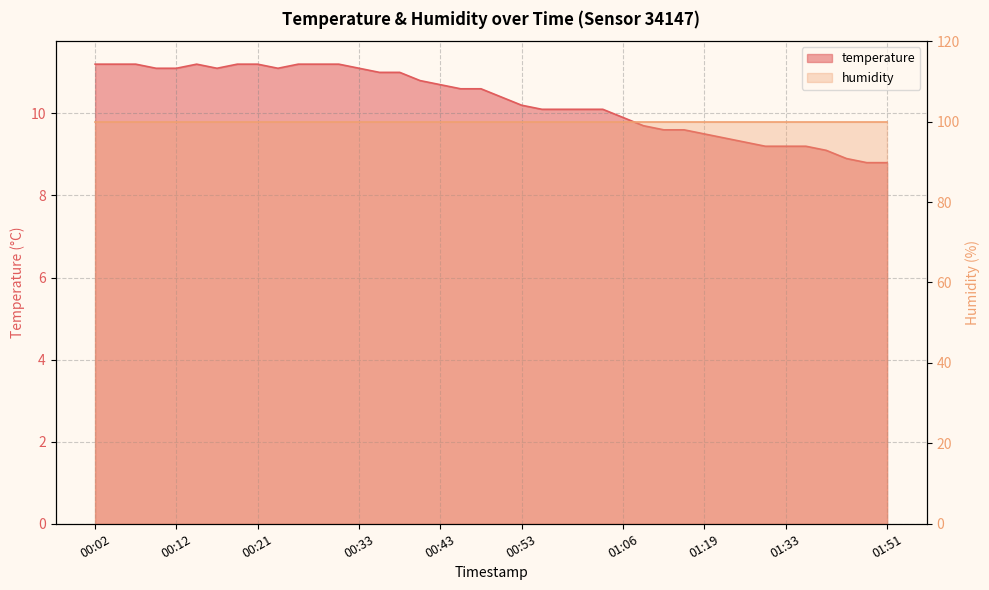

Count the number of categories in the chart.

40